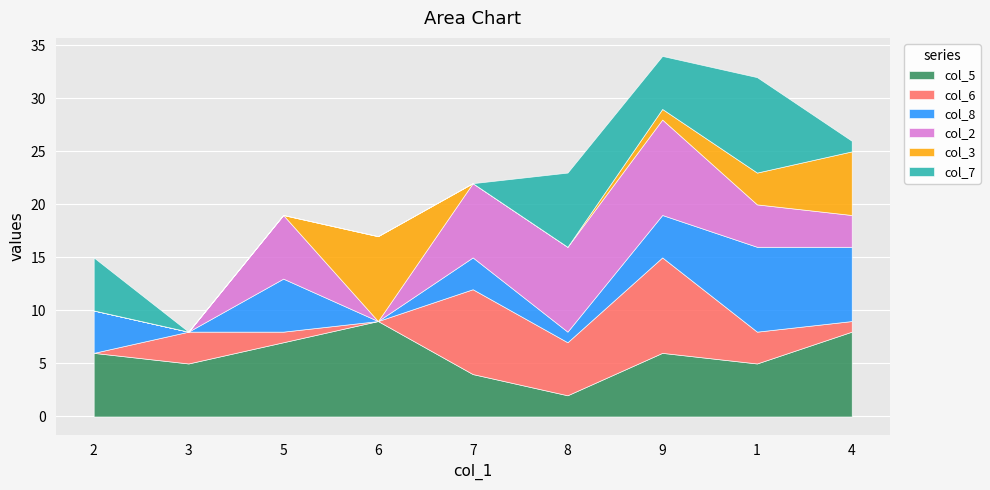

What is the difference between the maximum and minimum values in the col_5 series?

7